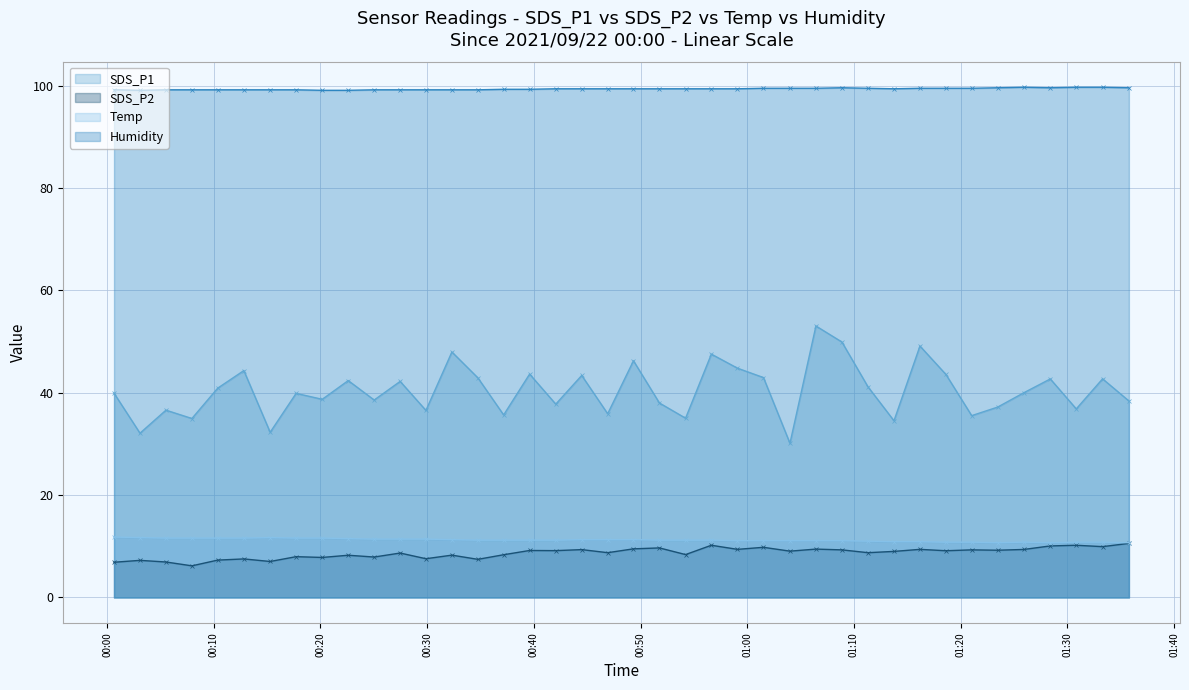

True or false: SDS_P2 has a value of 9.7 at 2021/09/22 00:51:46.

True